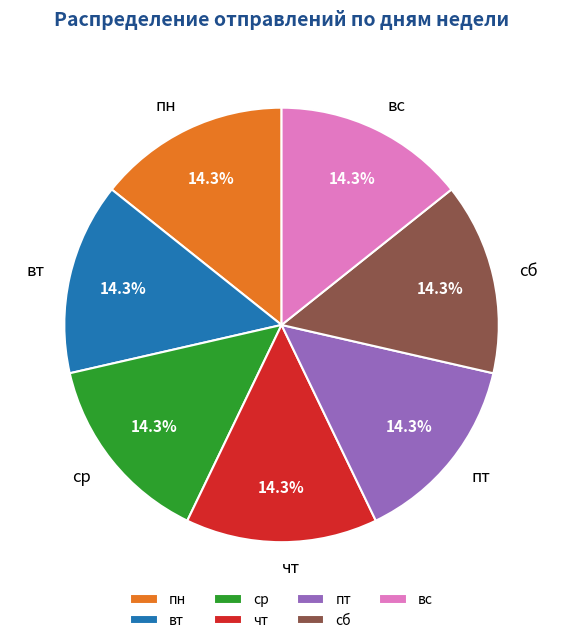

What is the total percentage of сб and ср?

28.6%